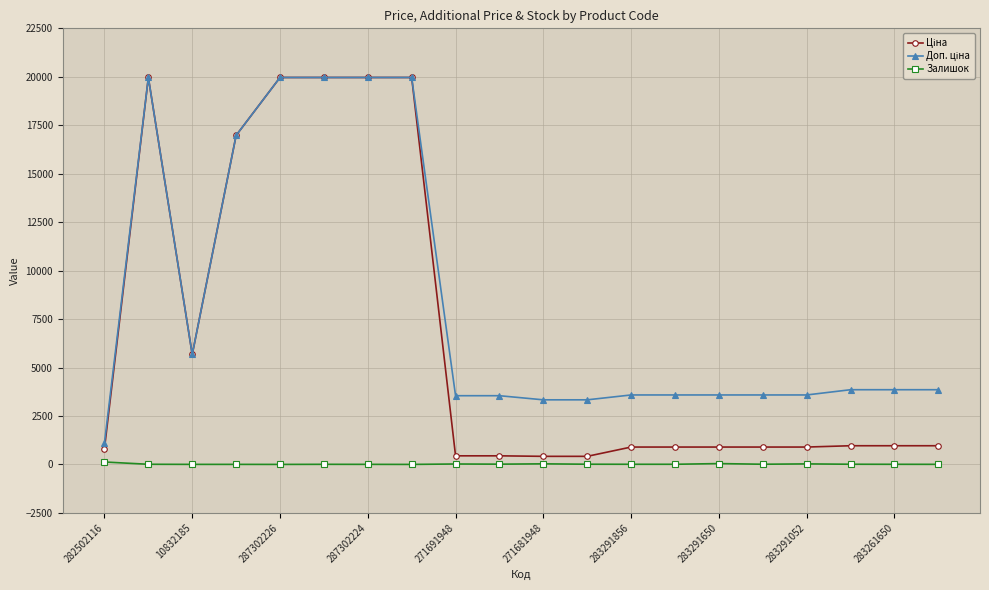

Count the number of data series in this chart.

3